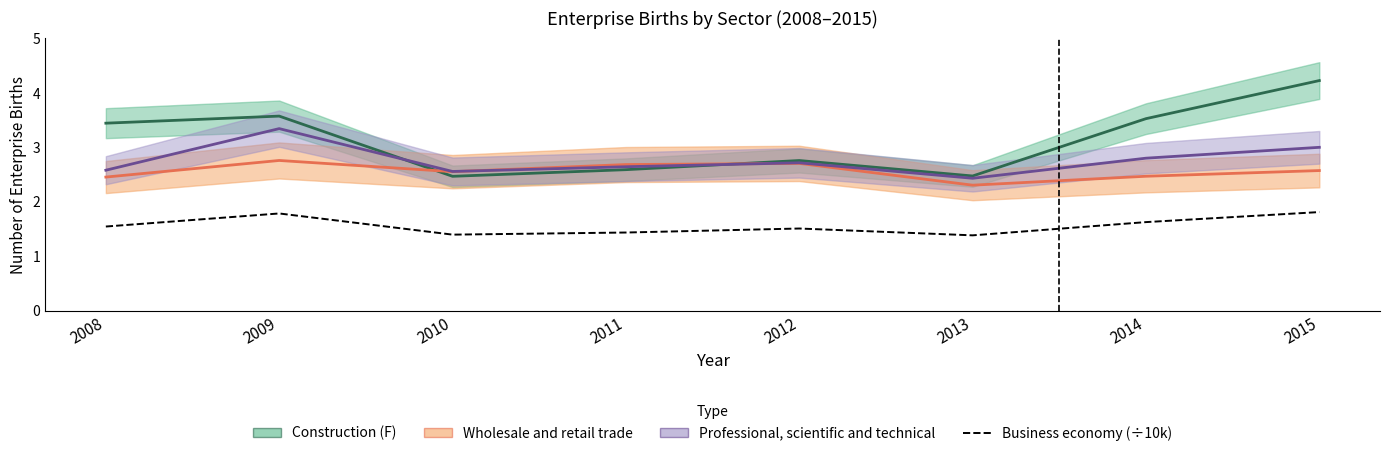

True or false: the data shows 2.3 at 2010.

False